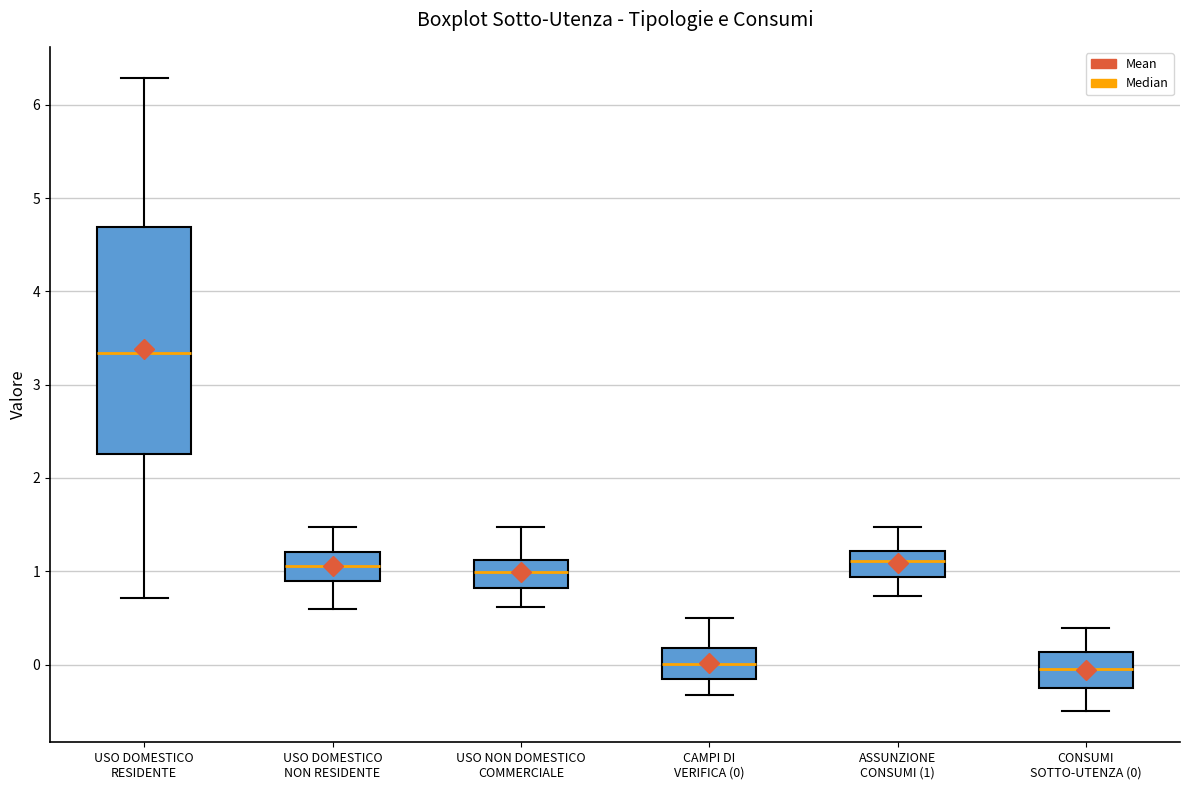

Reading left to right, transcribe this box plot: for each box, give where its median line is, the range the box spans, and where its two whiskers end, as read against the y-axis. The values are not printed on the chart, so give them approximately, as read against the axis.

USO DOMESTICO RESIDENTE: median 3.3, box 2.3 to 4.7, whiskers 0.7 to 6.3
USO DOMESTICO NON RESIDENTE: median 1.1, box 0.9 to 1.2, whiskers 0.6 to 1.5
USO NON DOMESTICO COMMERCIALE: median 1.0, box 0.8 to 1.1, whiskers 0.6 to 1.5
CAMPI DI VERIFICA (0): median 0.0, box -0.2 to 0.2, whiskers -0.3 to 0.5
ASSUNZIONE CONSUMI (1): median 1.1, box 0.9 to 1.2, whiskers 0.7 to 1.5
CONSUMI SOTTO-UTENZA (0): median 0.0, box -0.2 to 0.1, whiskers -0.5 to 0.4